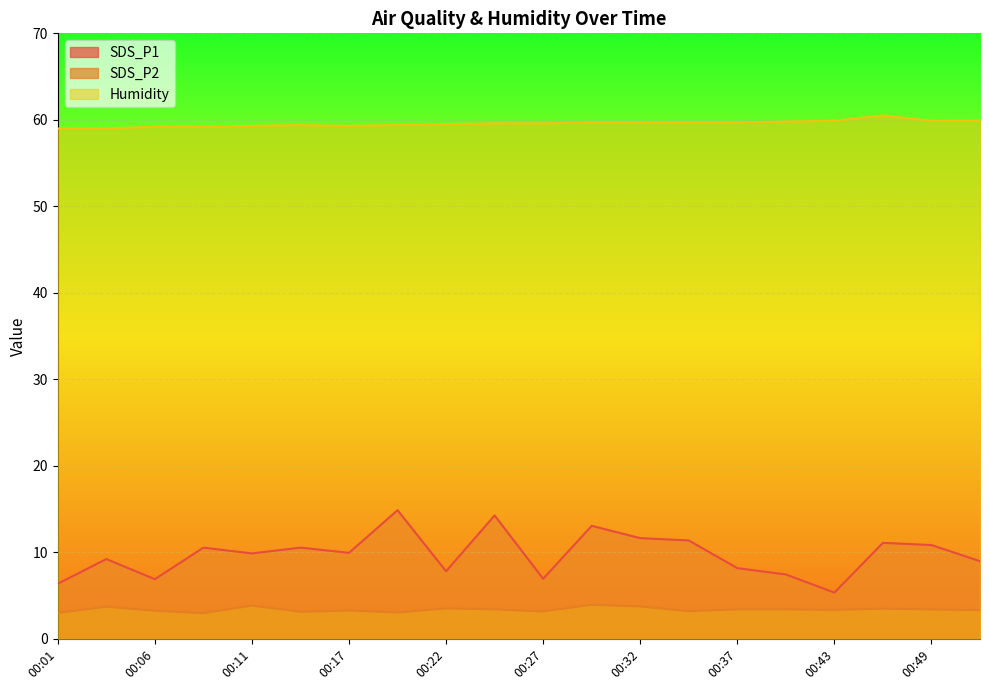

Where is the first local maximum for SDS_P2?

00:03